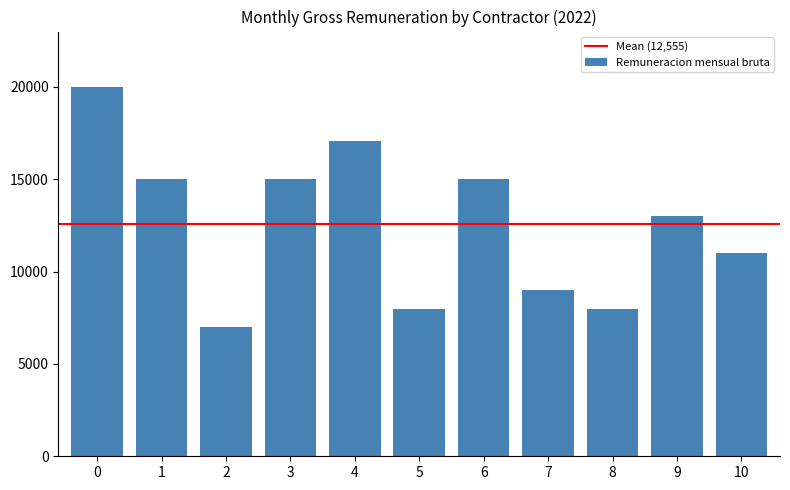

What is the greatest value displayed?

20000